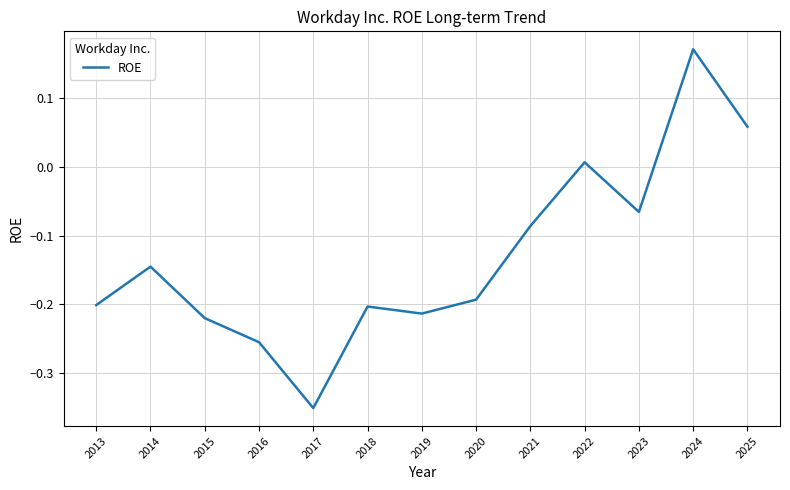

Which category has the lowest value across all series?

2017